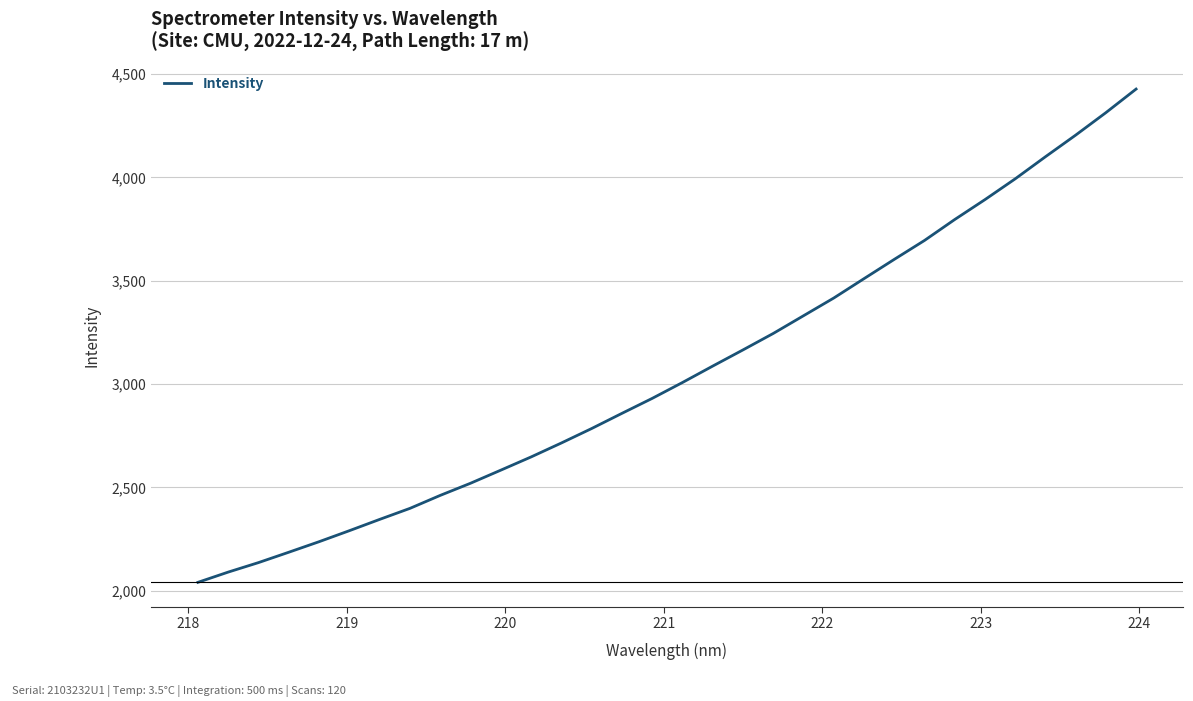

What is the sum of all values?

98002.8